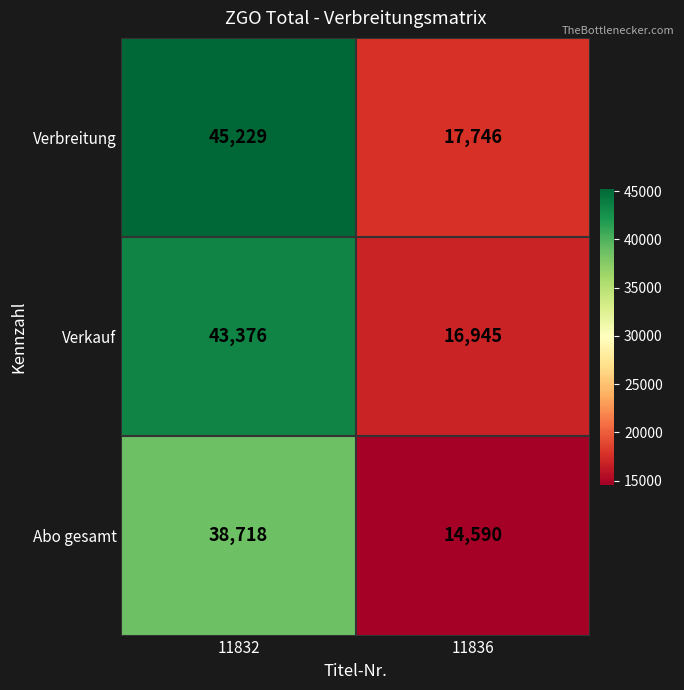

True or false: Verkauf has a value of 16945 at 11836.

True